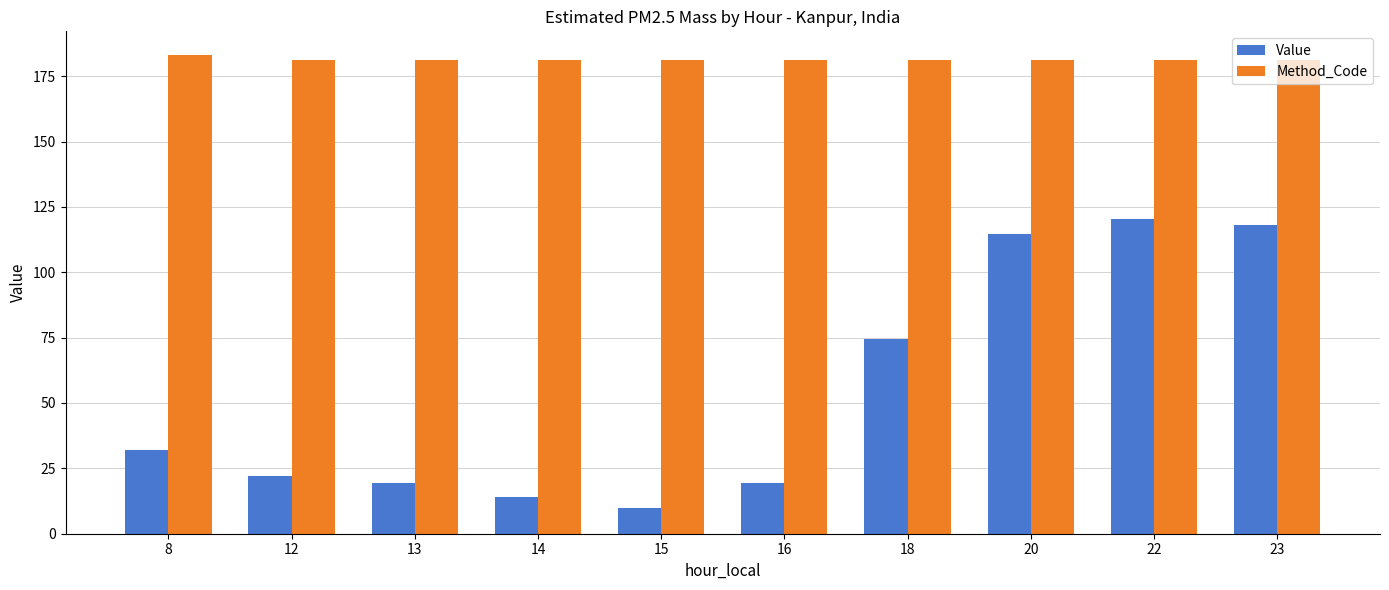

How many distinct data groups are displayed?

2